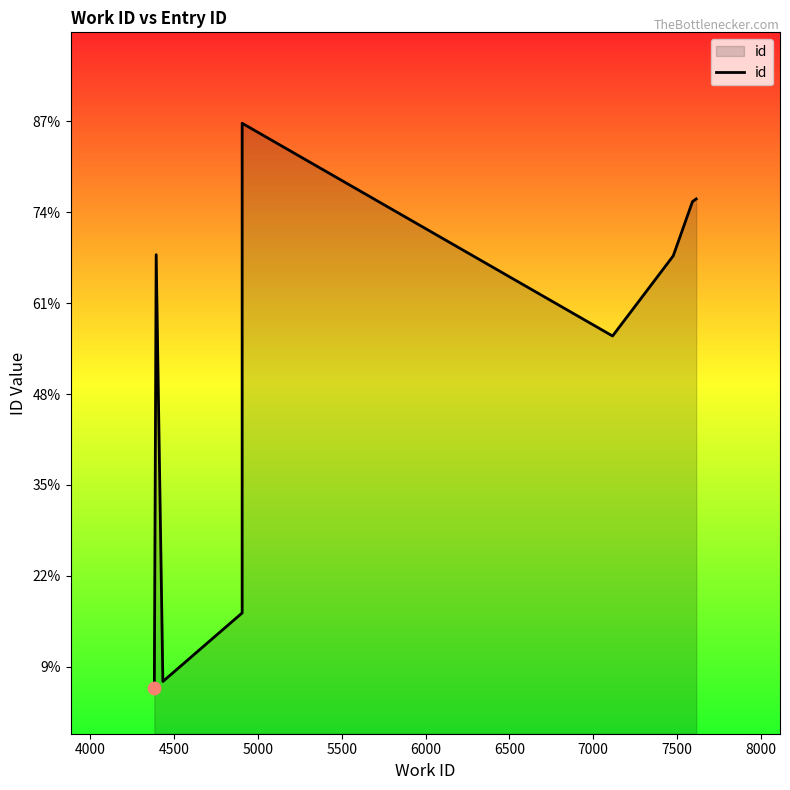

What is the change in value from 4000 to 6500?

-1788